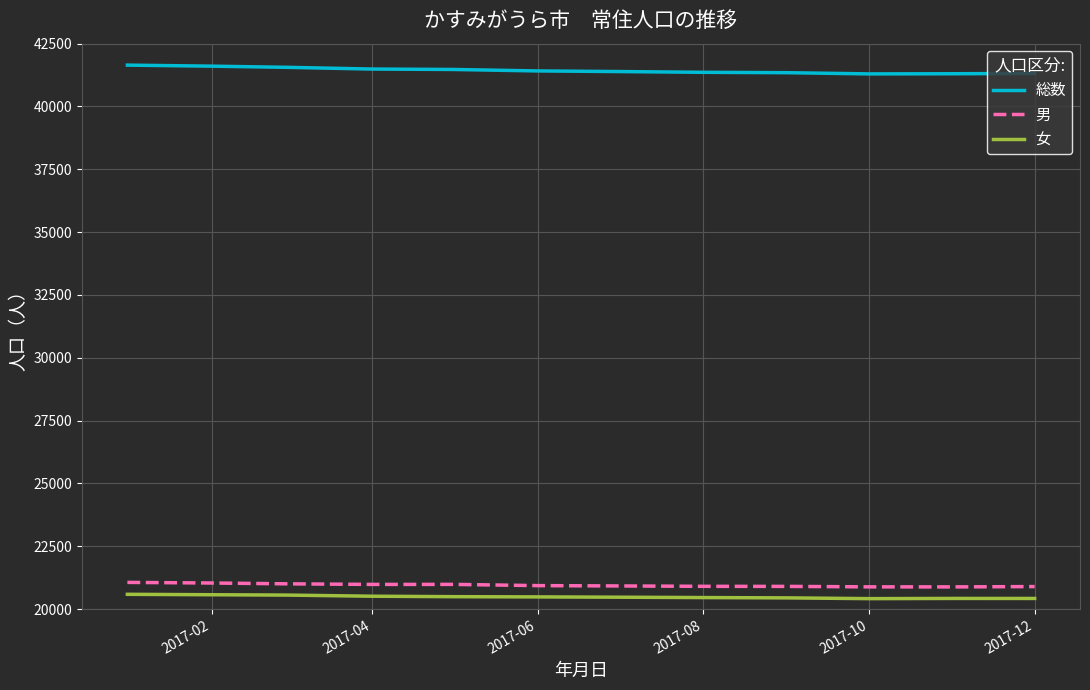

Which series has the largest total across all categories?

総数